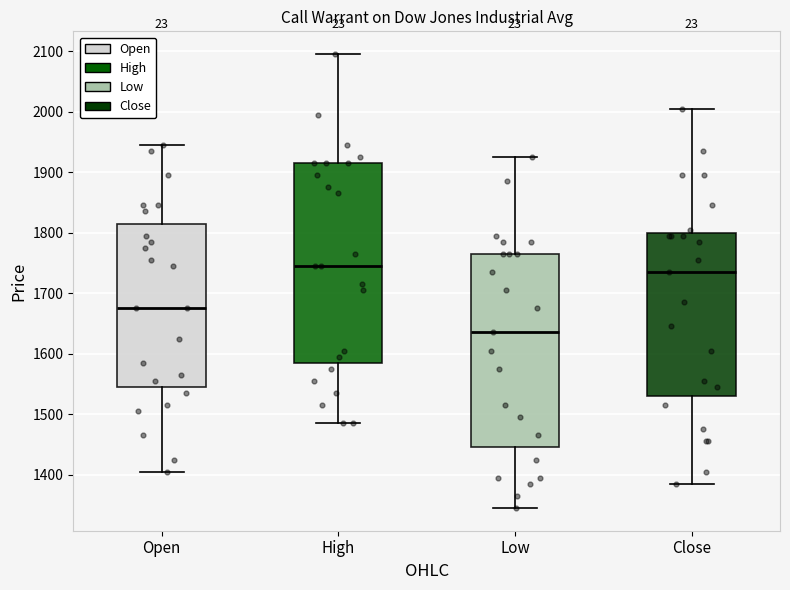

Where does the upper whisker of the box for Low end on the y-axis? The values are not printed on the chart, so give them approximately, as read against the axis.

1930